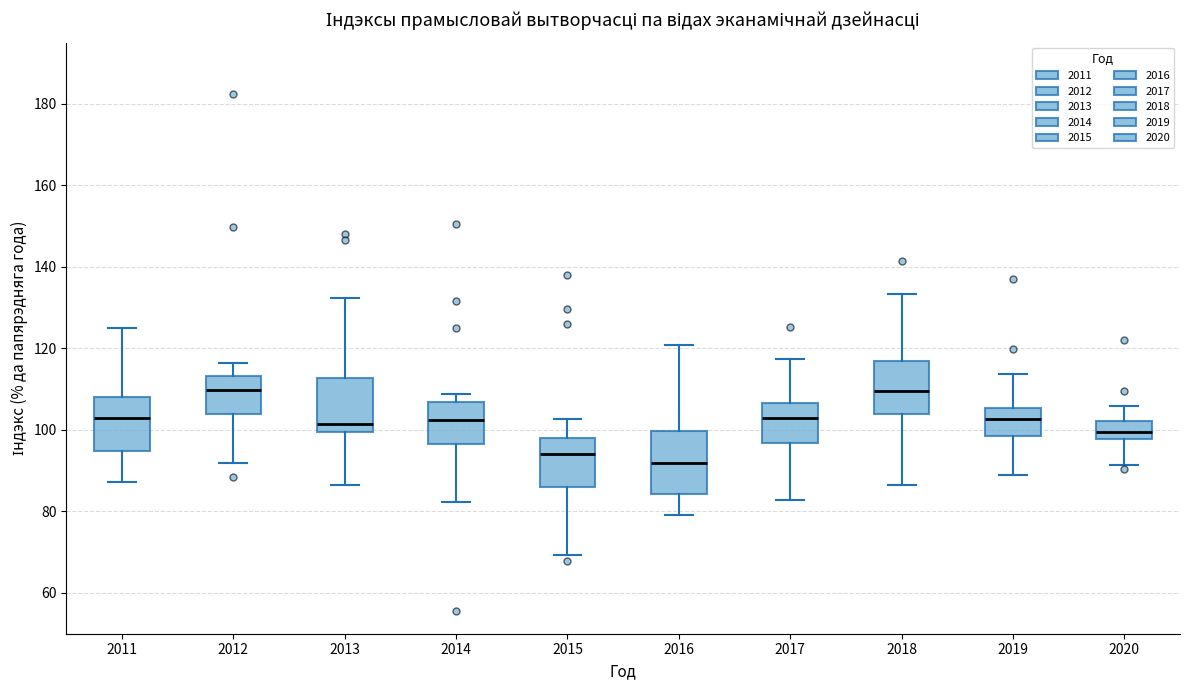

Which box has the lowest median line?

2016